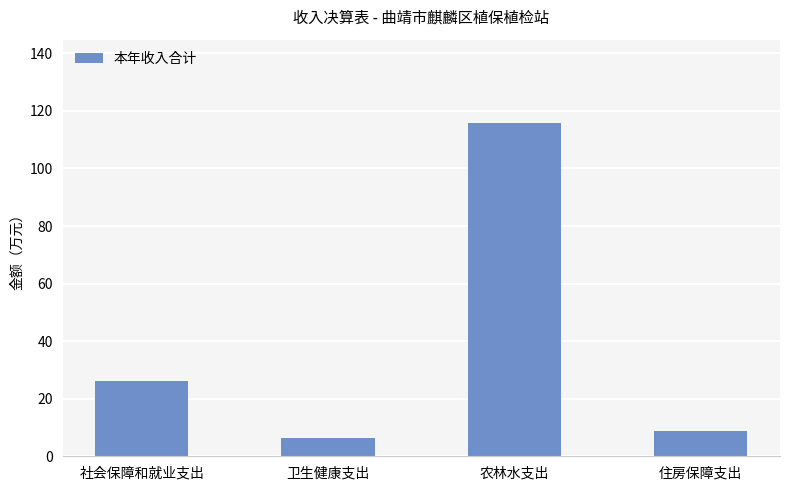

How many bars are there in total?

4